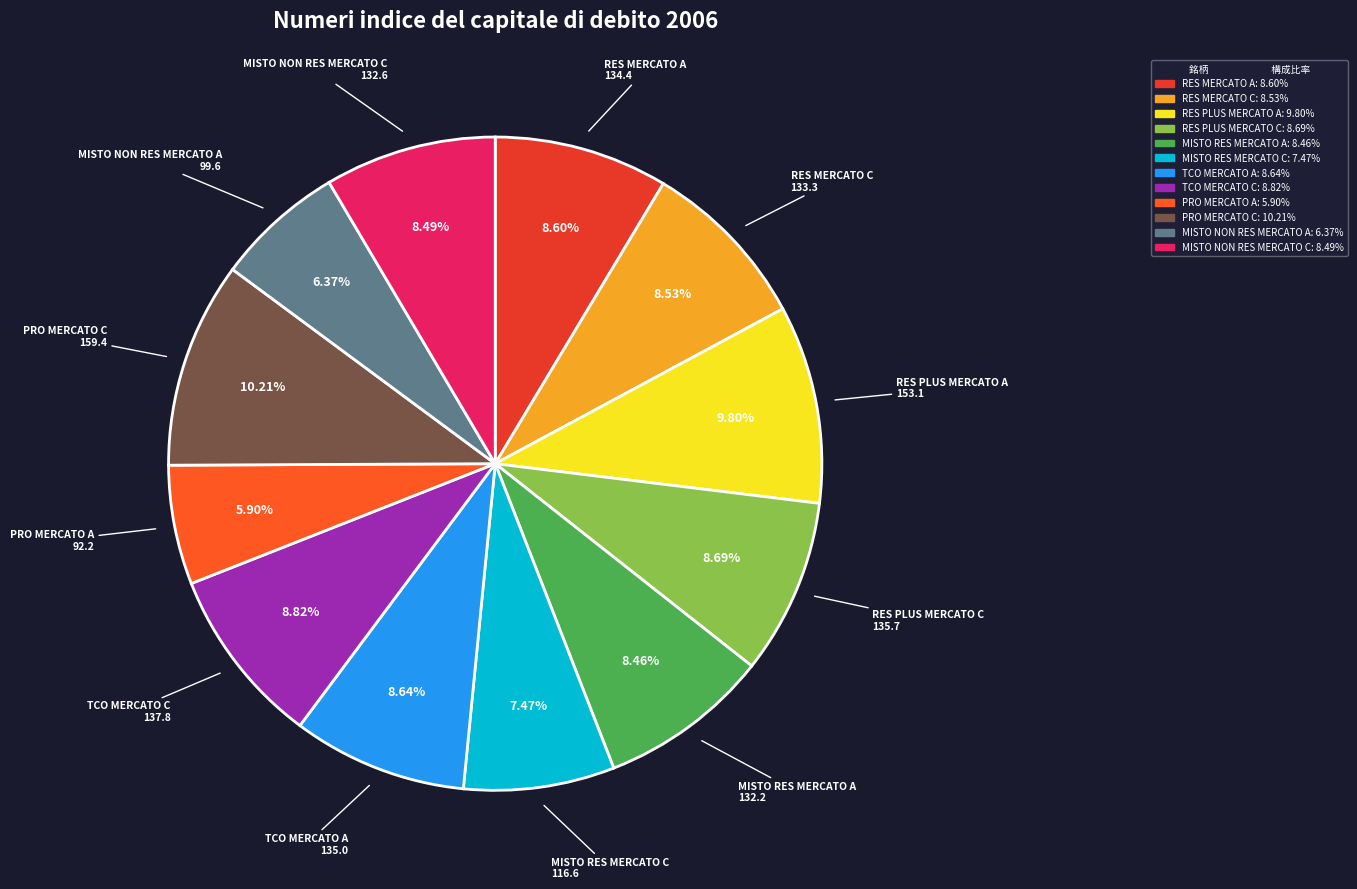

What is the ratio of the value at RES PLUS MERCATO A to the value at RES PLUS MERCATO C?

1.1